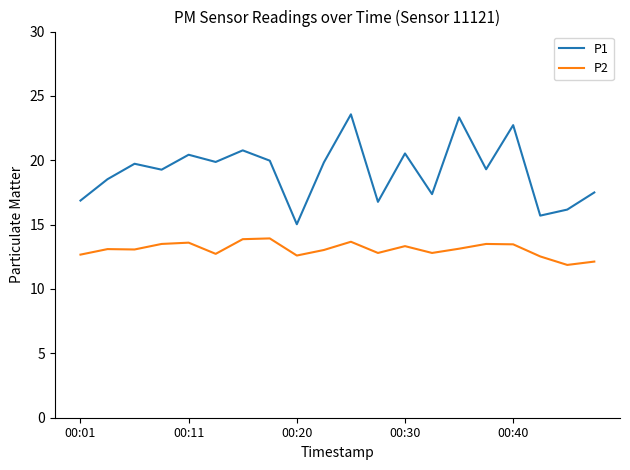

What is the minimum value for P2?

11.9